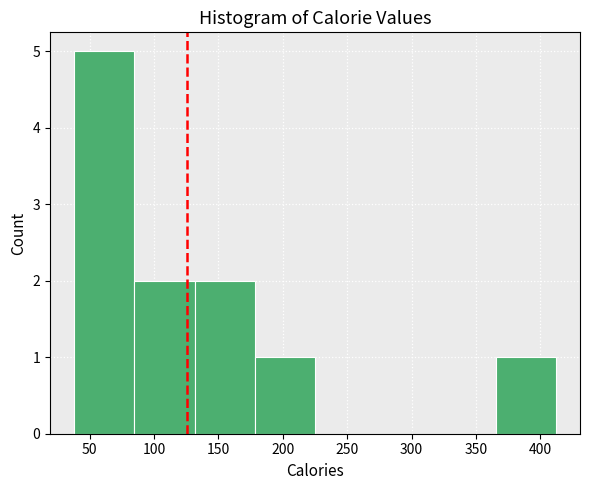

Reading left to right, list every bar in this chart as the range it spans on the x-axis followed by its height. Neither the bar edges nor the heights are printed on the chart, so give them approximately, as read against the axes.

40 to 85: 5
85 to 130: 2
130 to 180: 2
180 to 225: 1
225 to 270: 0
270 to 320: 0
320 to 365: 0
365 to 410: 1